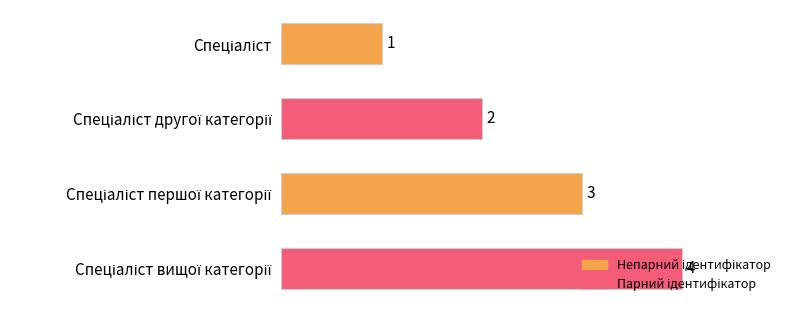

How many values are between 2 and 4?

3